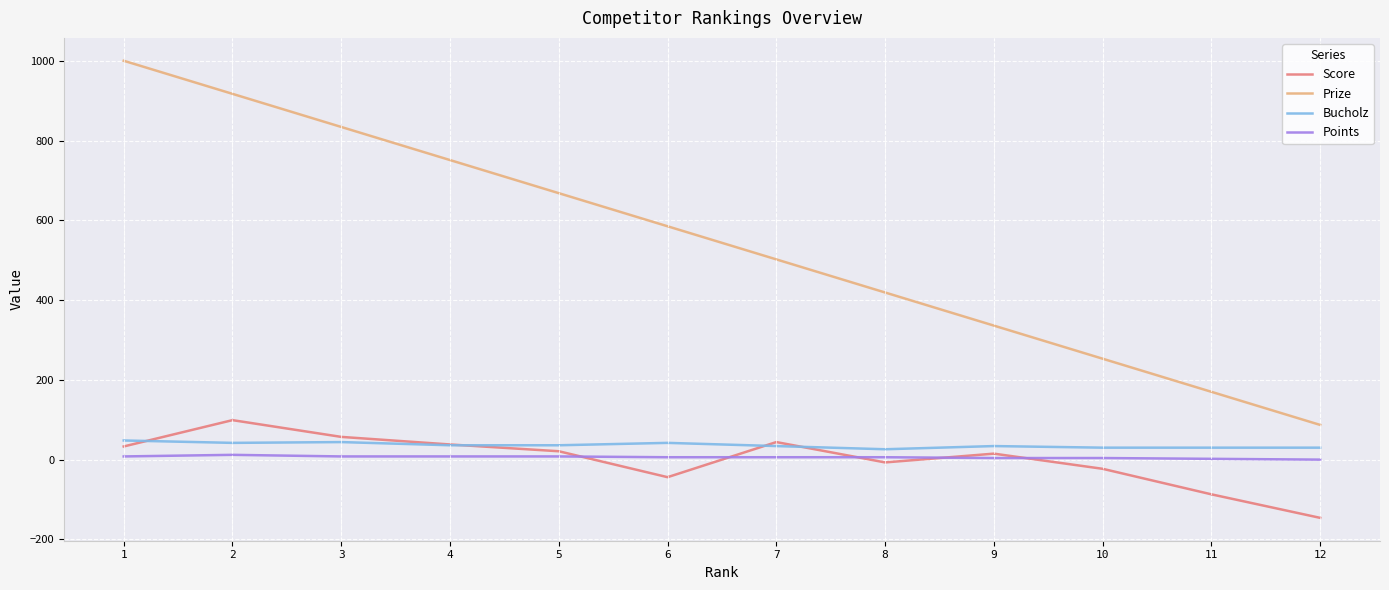

What is the difference between the second highest and second lowest values in the Bucholz series?

14